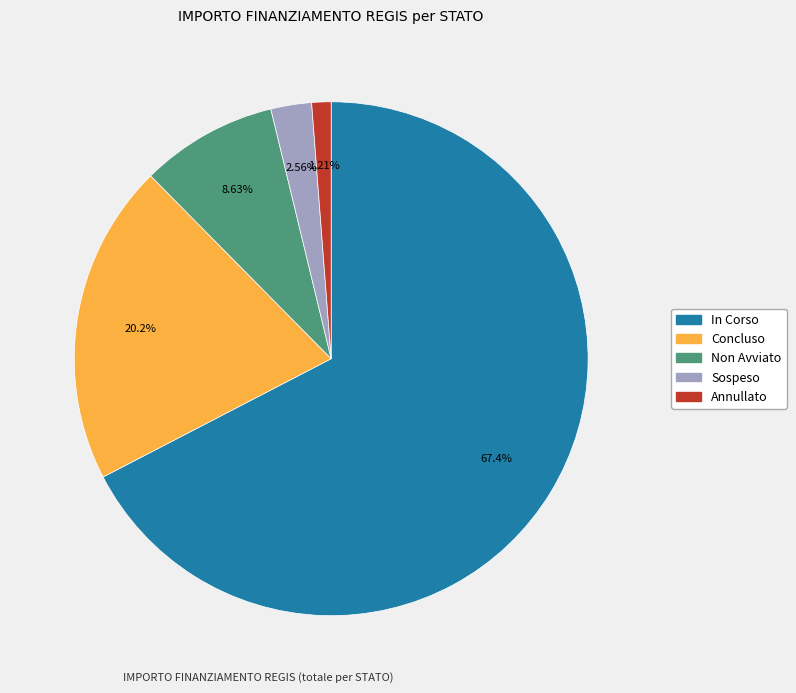

How many segments does this pie chart have?

5